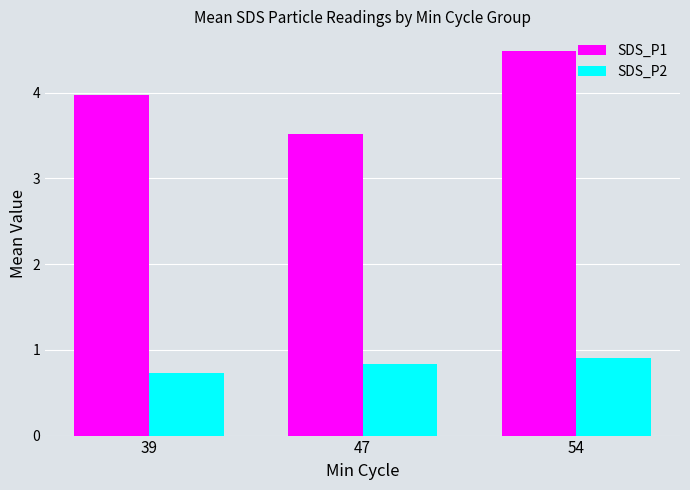

Is it true that SDS_P1 equals 1.3 at 47?

False